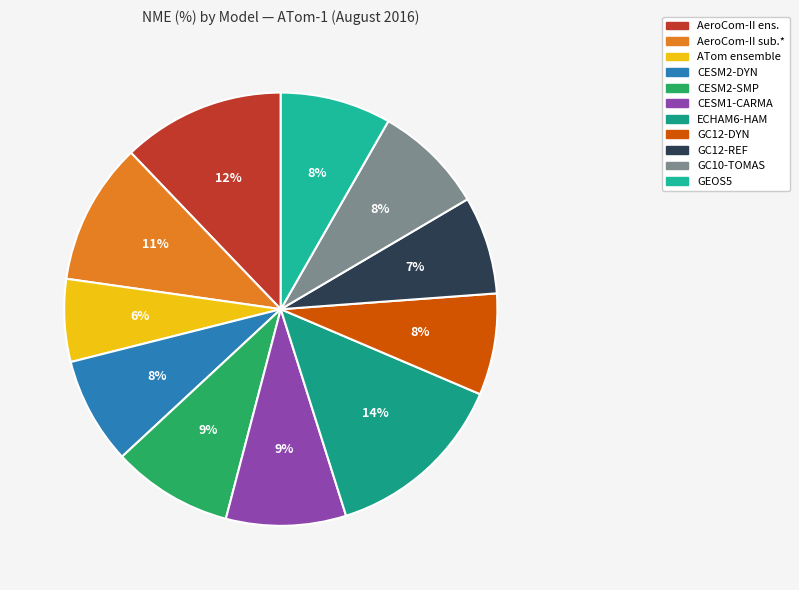

To the nearest percent, what is the difference between the largest and smallest slice percentages?

8%